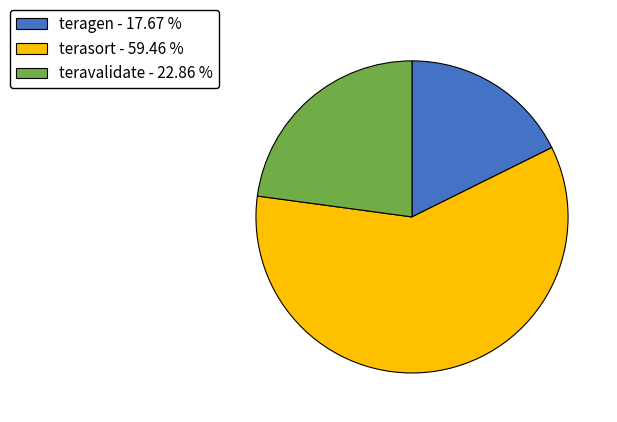

Between teravalidate - 22.86 % and teragen - 17.67 %, which is larger?

teravalidate - 22.86 %